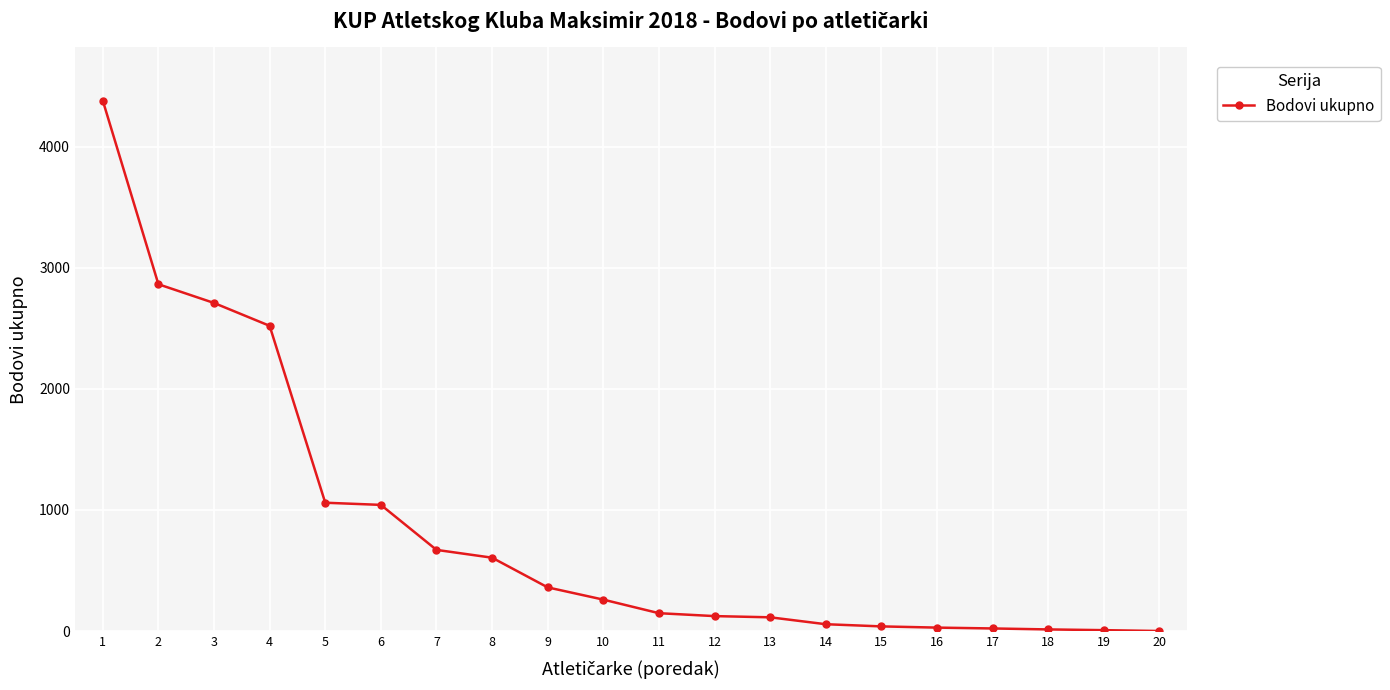

What is the maximum value shown in the chart?

4379.5